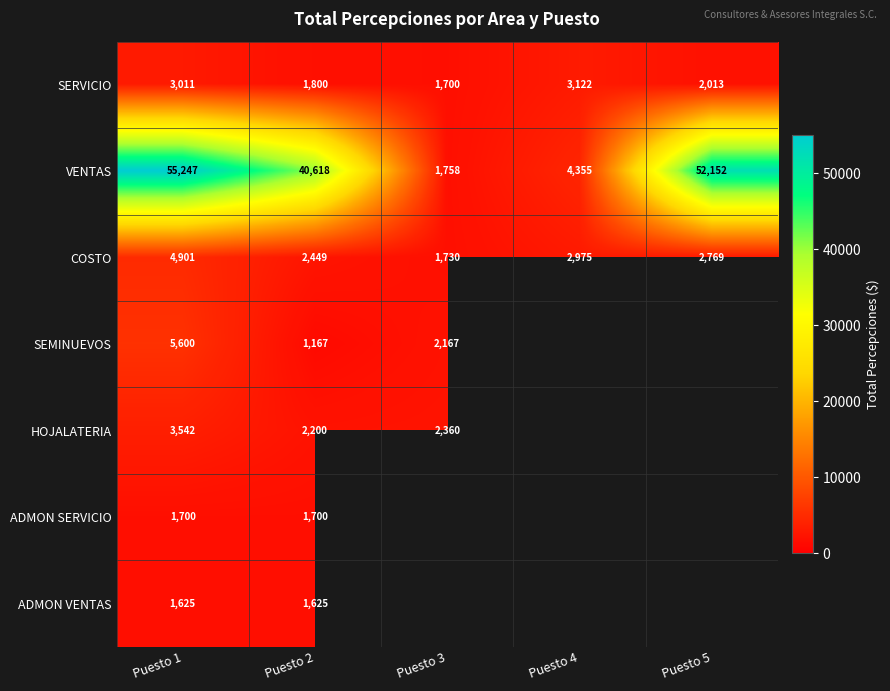

How many categories are shown in the chart?

5